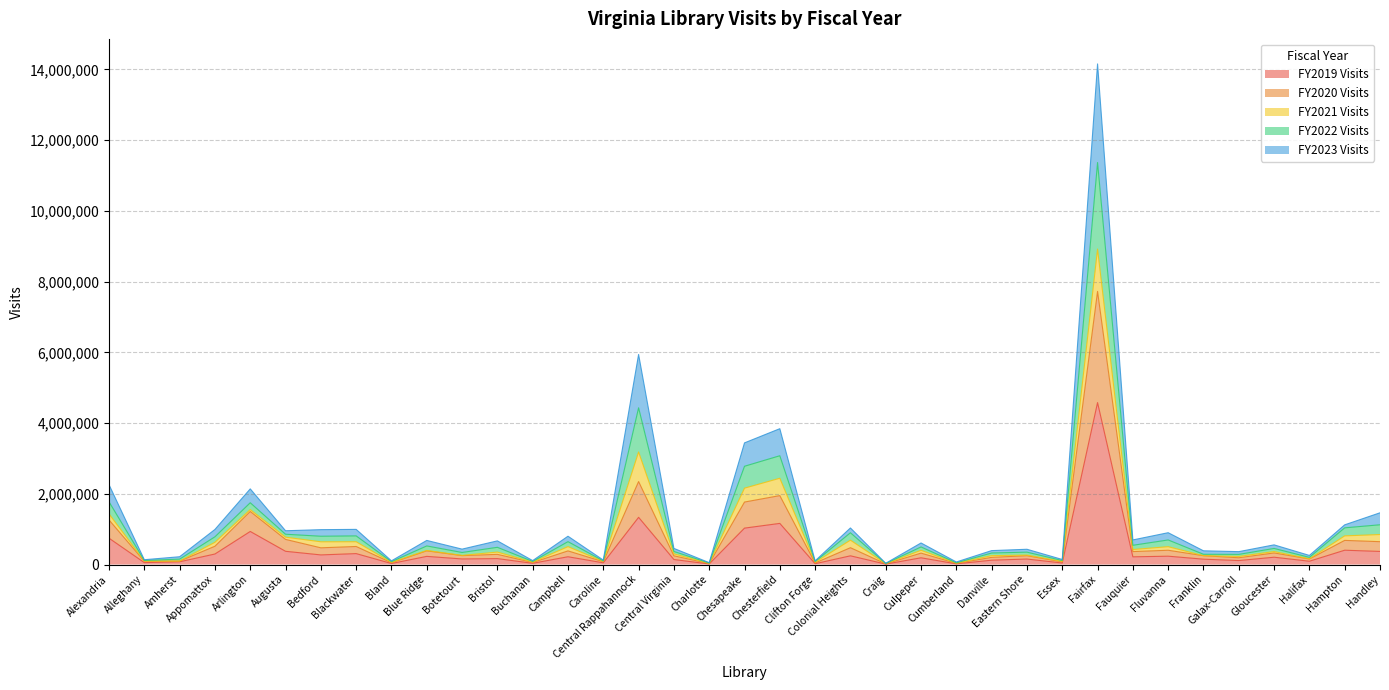

Does the chart display data point markers on the line(s)?

No